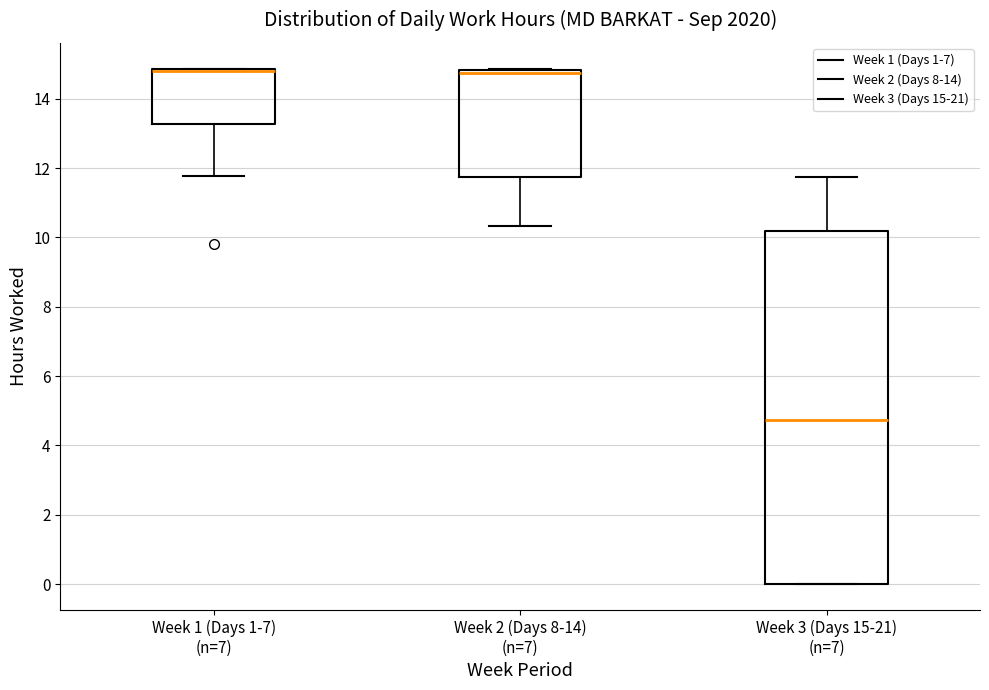

Reading left to right, read every box against the y-axis: the position of its median line, the range the box covers, and the ends of its whiskers. The values are not printed on the chart, so give them approximately, as read against the axis.

Week 1 (Days 1-7) (n=7): median 14.8 (drawn on the box's upper edge), box 13.2 to 14.8, whiskers 11.8 to 14.8
Week 2 (Days 8-14) (n=7): median 14.8 (just below the box's upper edge), box 11.8 to 14.8, whiskers 10.4 to 14.8
Week 3 (Days 15-21) (n=7): median 4.8, box 0.0 to 10.2, whiskers 0.0 to 11.8